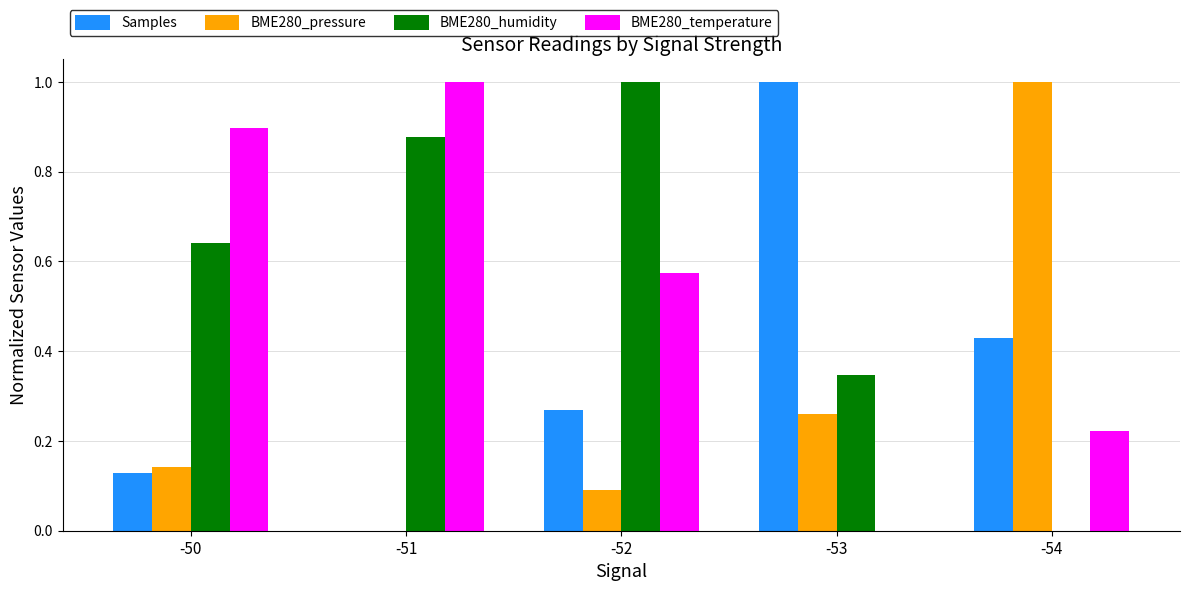

What is the sum of the BME280_temperature values at -51 and -50?

1.9